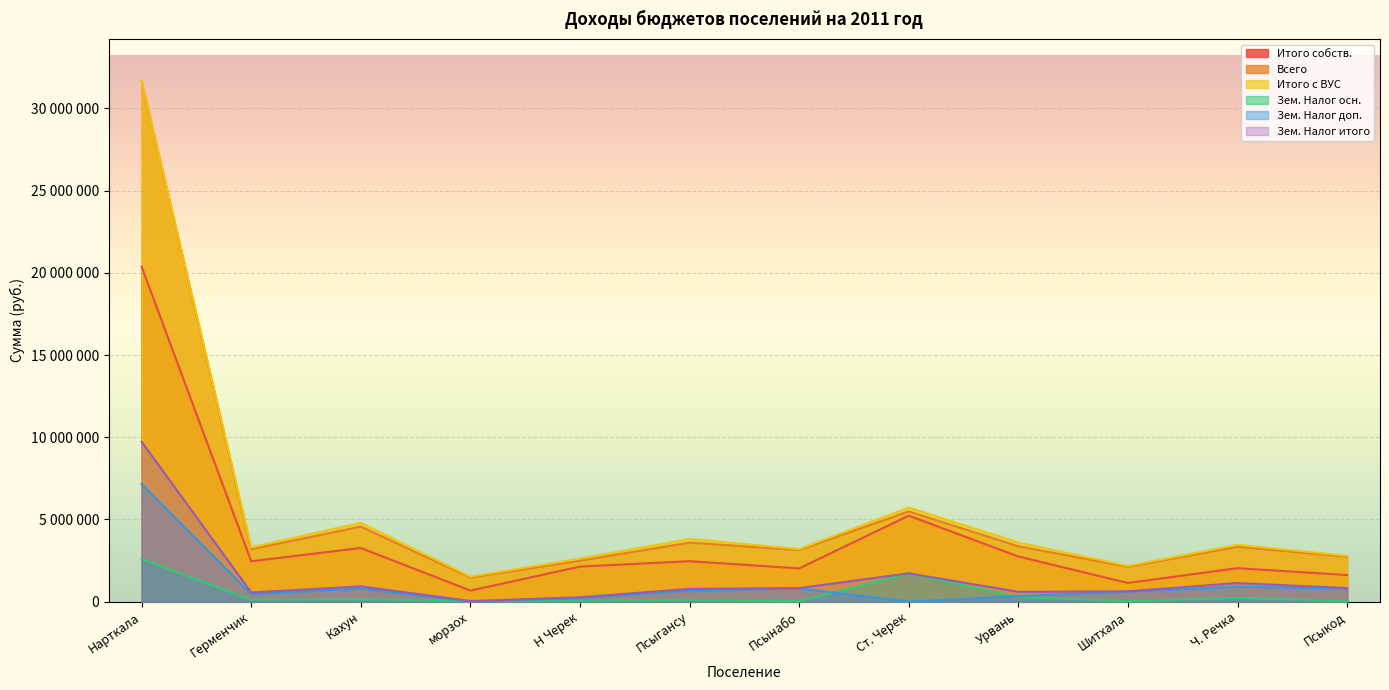

Read the Всего value at Псыкод.

2727700